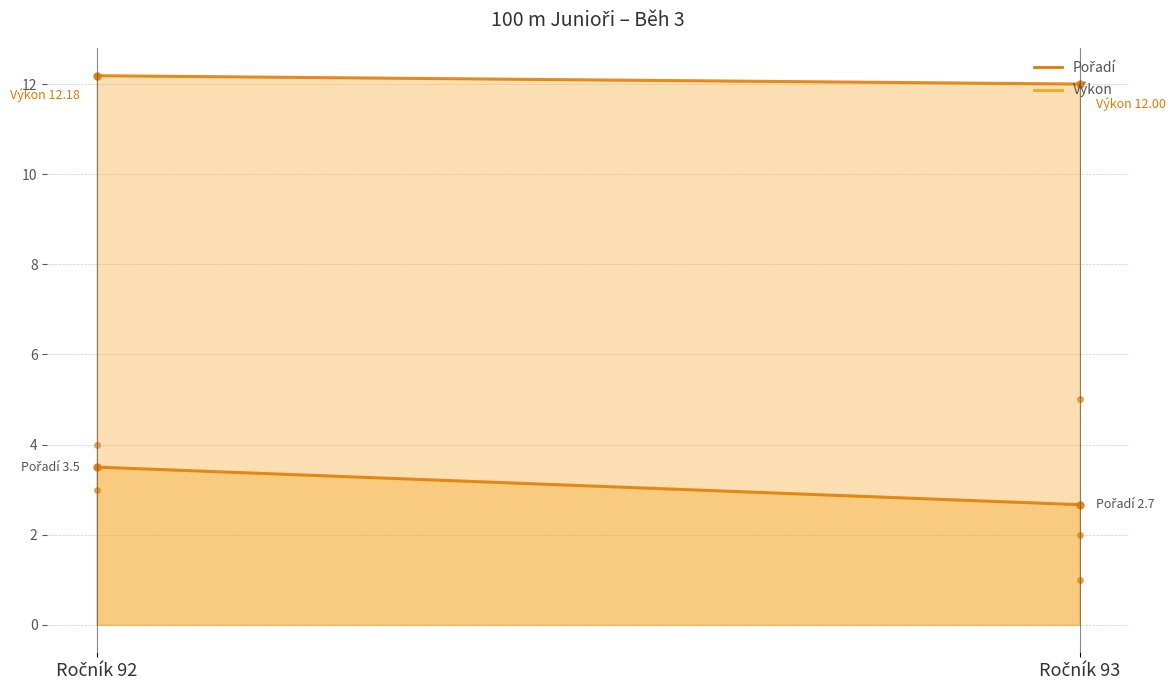

Reading left to right, list all the values displayed in this chart.

Pořadí: 3.5	2.7
Výkon: 12.2	12.0